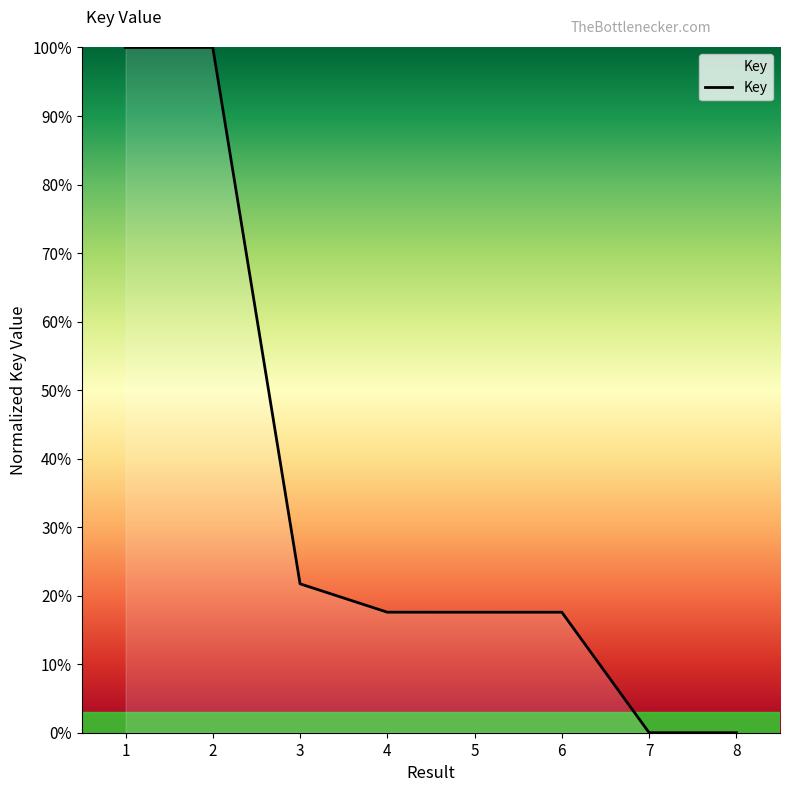

What is the maximum value shown in the chart?

100.0